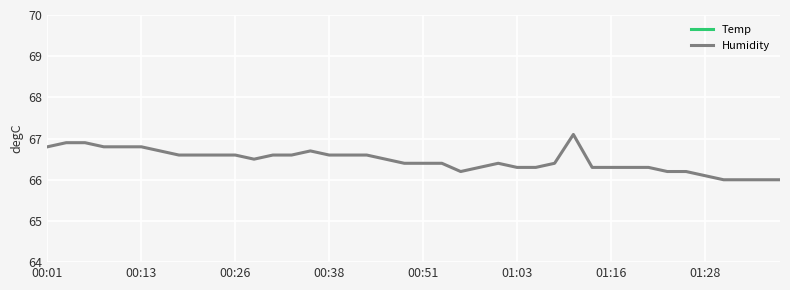

What value does the Humidity series have at 37?

66.0